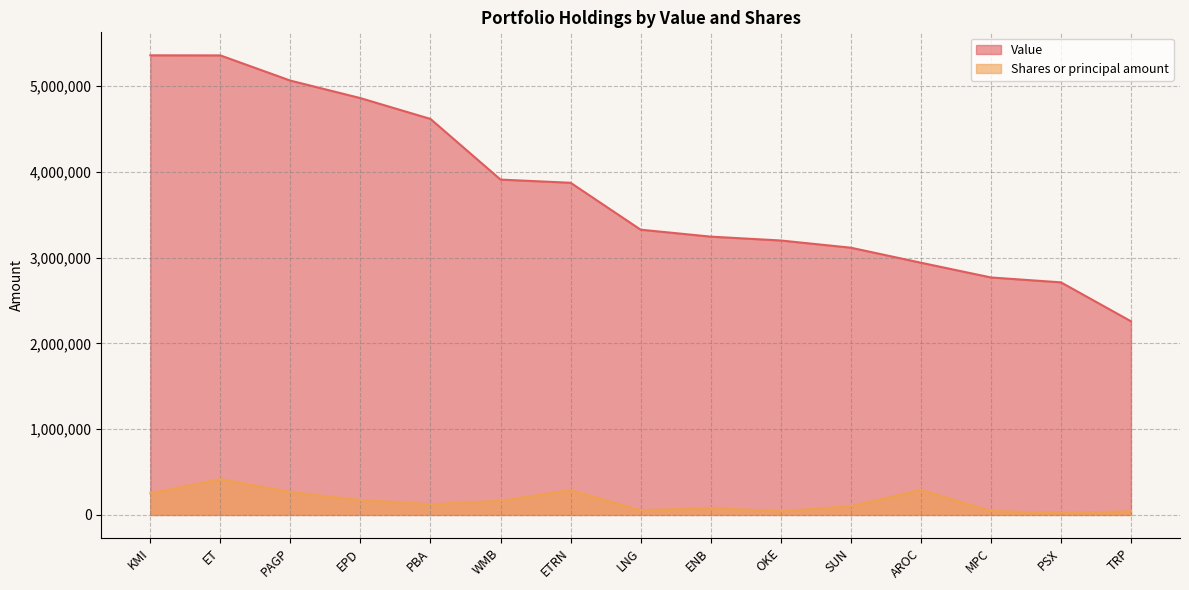

Reading left to right, list all the values displayed in this chart.

Value: 5359000	5358000	5064000	4860000	4617000	3910000	3873000	3326000	3245000	3200000	3116000	2941000	2769000	2712000	2258000
Shares or principal amount: 253128	417611	267245	172587	124572	164823	289930	54464	81594	42291	101835	292921	45960	24344	42348